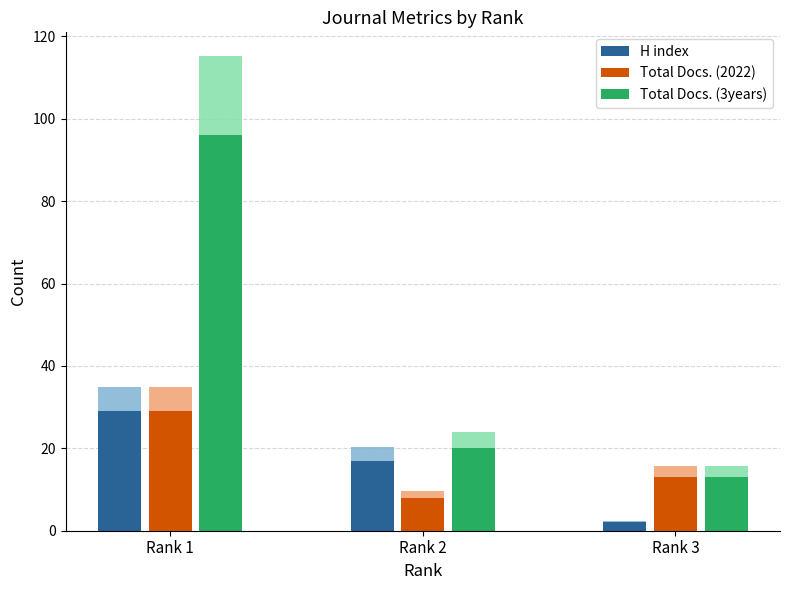

List the labels in order of Total Docs. (3years) value, largest first.

Rank 1, Rank 2, Rank 3